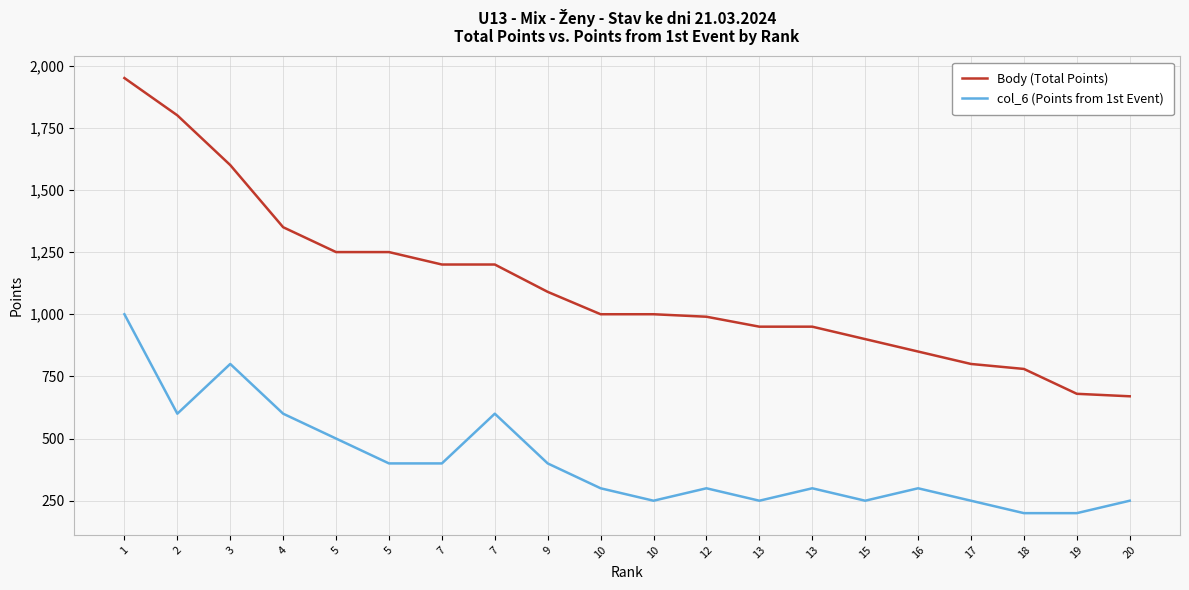

How many interior local valleys does the col_6 (Points from 1st Event) series have?

4